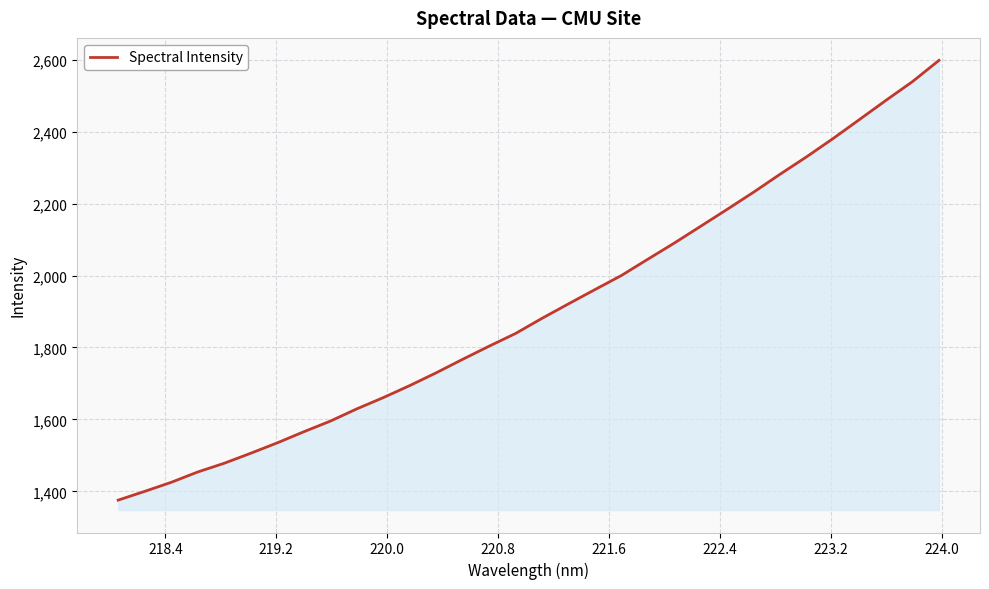

What is the maximum value shown in the chart?

2598.0